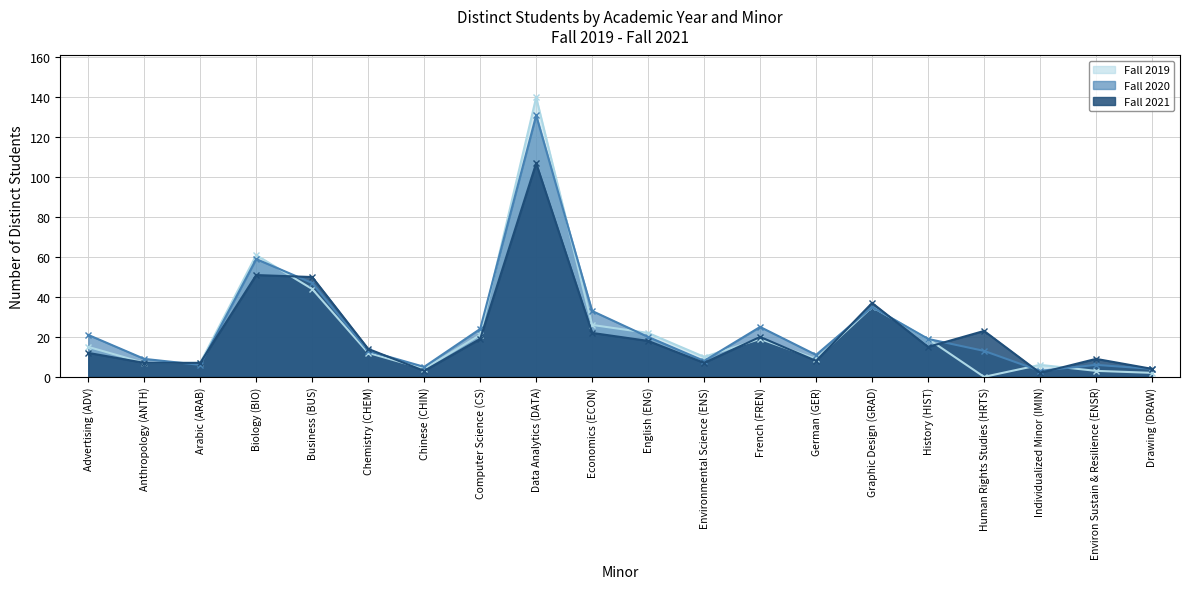

Reading right to left, what are all the values shown in this chart?

Fall 2019: Drawing (DRAW)=2	Environ Sustain & Resilience (ENSR)=3	Individualized Minor (IMIN)=6	Human Rights Studies (HRTS)=0	History (HIST)=19	Graphic Design (GRAD)=35	German (GER)=9	French (FREN)=19	Environmental Science (ENS)=10	English (ENG)=22	Economics (ECON)=26	Data Analytics (DATA)=140	Computer Science (CS)=21	Chinese (CHIN)=4	Chemistry (CHEM)=12	Business (BUS)=44	Biology (BIO)=61	Arabic (ARAB)=7	Anthropology (ANTH)=7	Advertising (ADV)=15
Fall 2020: Drawing (DRAW)=4	Environ Sustain & Resilience (ENSR)=6	Individualized Minor (IMIN)=3	Human Rights Studies (HRTS)=13	History (HIST)=19	Graphic Design (GRAD)=35	German (GER)=11	French (FREN)=25	Environmental Science (ENS)=8	English (ENG)=20	Economics (ECON)=33	Data Analytics (DATA)=131	Computer Science (CS)=24	Chinese (CHIN)=5	Chemistry (CHEM)=13	Business (BUS)=47	Biology (BIO)=59	Arabic (ARAB)=6	Anthropology (ANTH)=9	Advertising (ADV)=21
Fall 2021: Drawing (DRAW)=4	Environ Sustain & Resilience (ENSR)=9	Individualized Minor (IMIN)=2	Human Rights Studies (HRTS)=23	History (HIST)=15	Graphic Design (GRAD)=37	German (GER)=8	French (FREN)=20	Environmental Science (ENS)=7	English (ENG)=18	Economics (ECON)=22	Data Analytics (DATA)=107	Computer Science (CS)=19	Chinese (CHIN)=3	Chemistry (CHEM)=14	Business (BUS)=50	Biology (BIO)=51	Arabic (ARAB)=7	Anthropology (ANTH)=7	Advertising (ADV)=12